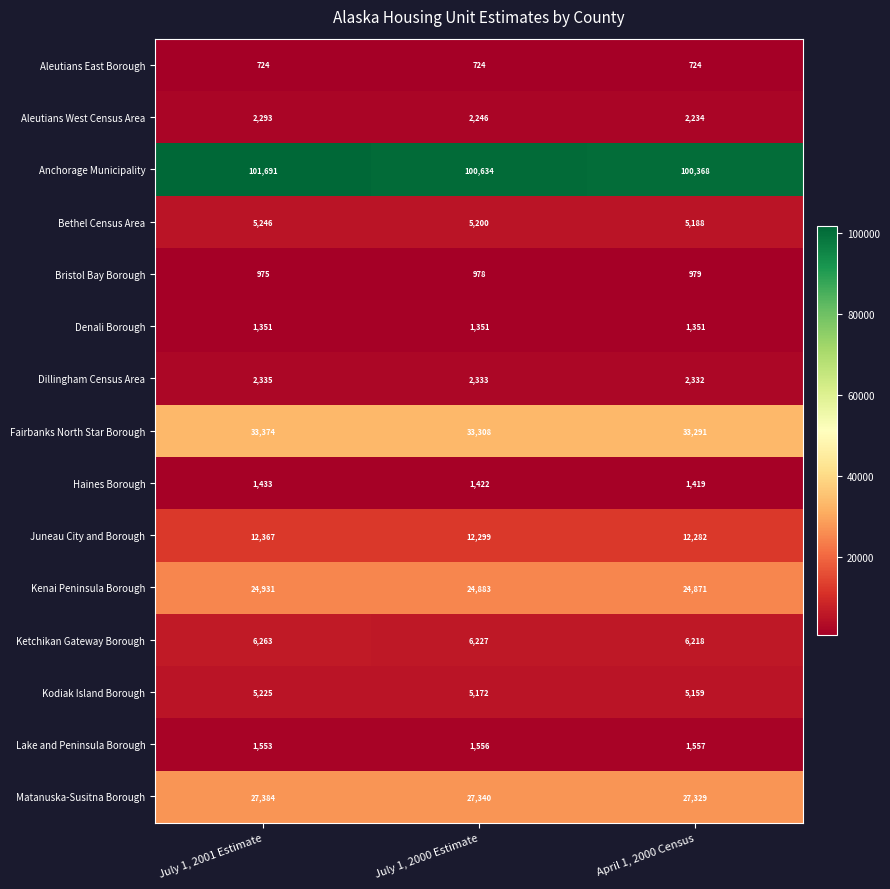

What is the smallest value displayed?

724